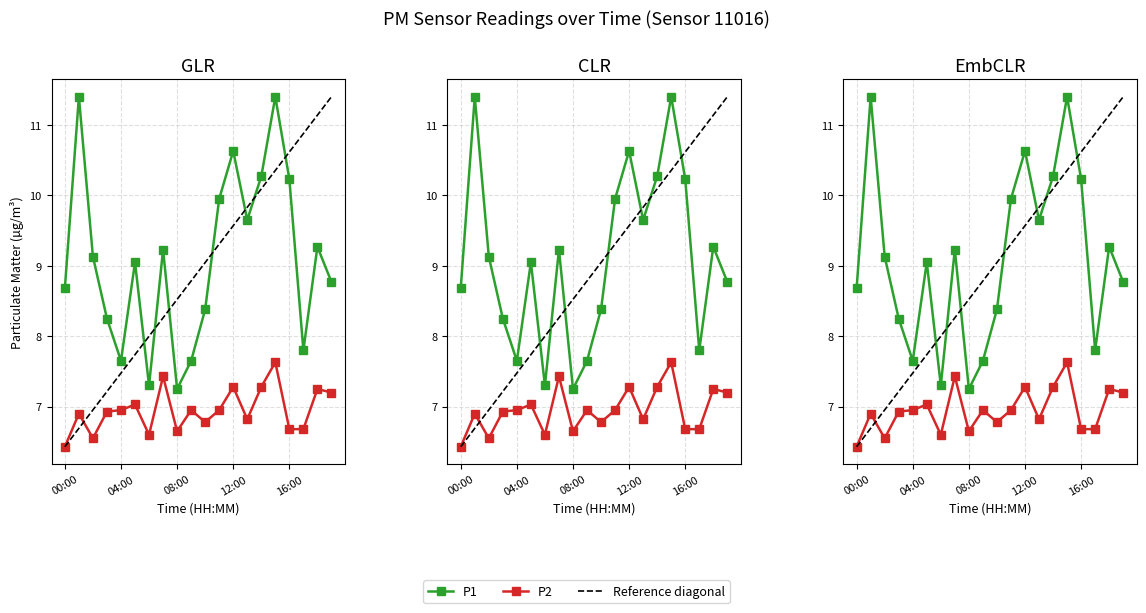

Reading left to right, extract all data points from this chart.

P1: 8.7	11.4	9.1	8.2	7.7	9.1	7.3	9.2	7.2	7.7	8.4	9.9	10.6	9.7	10.3	11.4	10.2	7.8	9.3	8.8
P2: 6.4	6.9	6.5	6.9	7.0	7.0	6.6	7.4	6.7	7.0	6.8	7.0	7.3	6.8	7.3	7.6	6.7	6.7	7.2	7.2